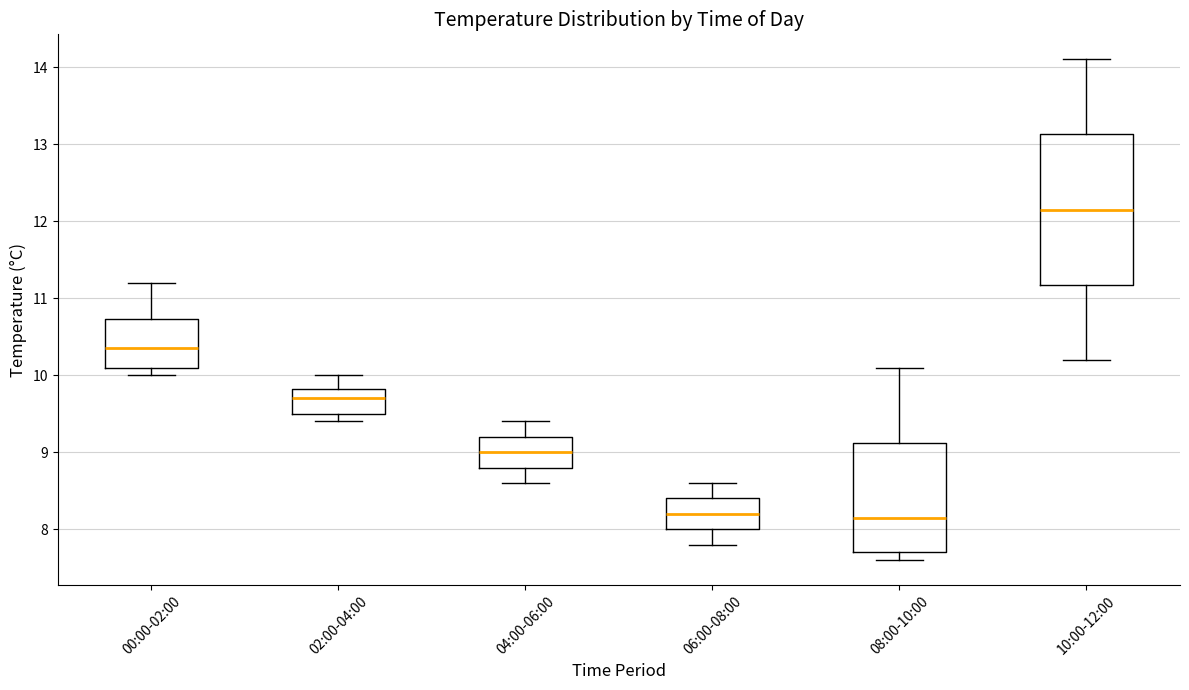

Reading left to right, read every box against the y-axis: the position of its median line, the range the box covers, and the ends of its whiskers. The values are not printed on the chart, so give them approximately, as read against the axis.

00:00-02:00: median 10.4, box 10.1 to 10.7, whiskers 10.0 to 11.2
02:00-04:00: median 9.7, box 9.5 to 9.8, whiskers 9.4 to 10.0
04:00-06:00: median 9.0, box 8.8 to 9.2, whiskers 8.6 to 9.4
06:00-08:00: median 8.2, box 8.0 to 8.4, whiskers 7.8 to 8.6
08:00-10:00: median 8.2, box 7.7 to 9.1, whiskers 7.6 to 10.1
10:00-12:00: median 12.2, box 11.2 to 13.1, whiskers 10.2 to 14.1